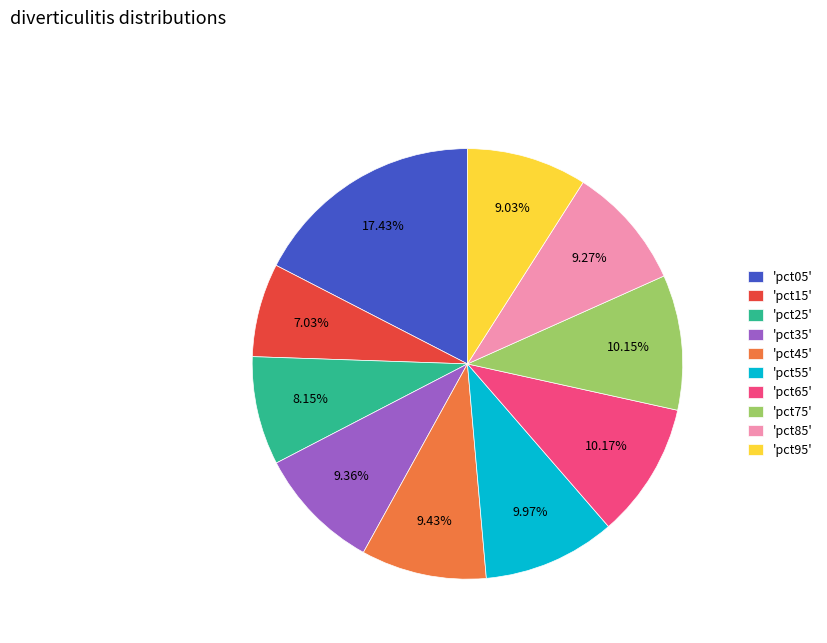

Do 'pct95' and 'pct85' together represent more than half of the pie?

No